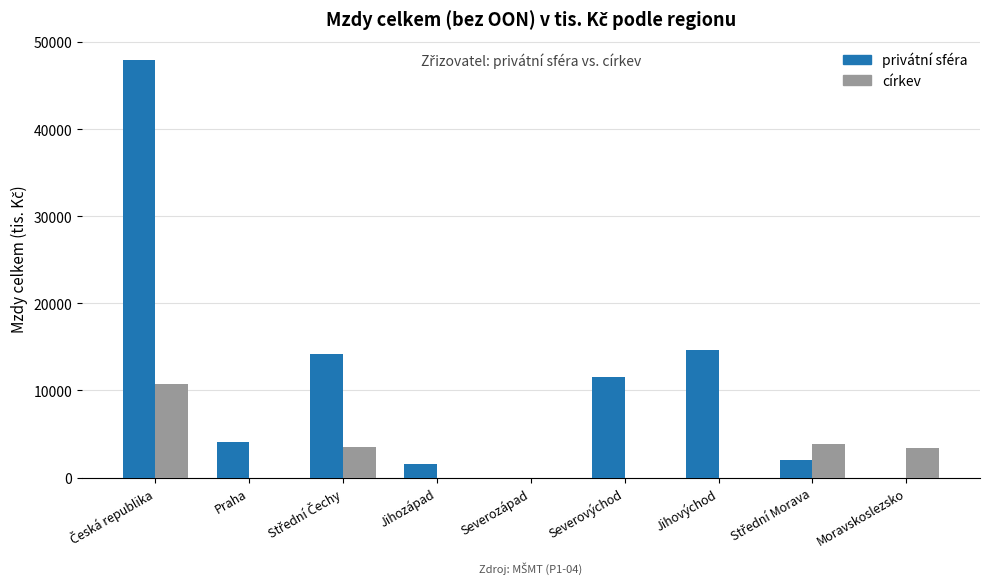

What is the maximum value for privátní sféra?

47962.9